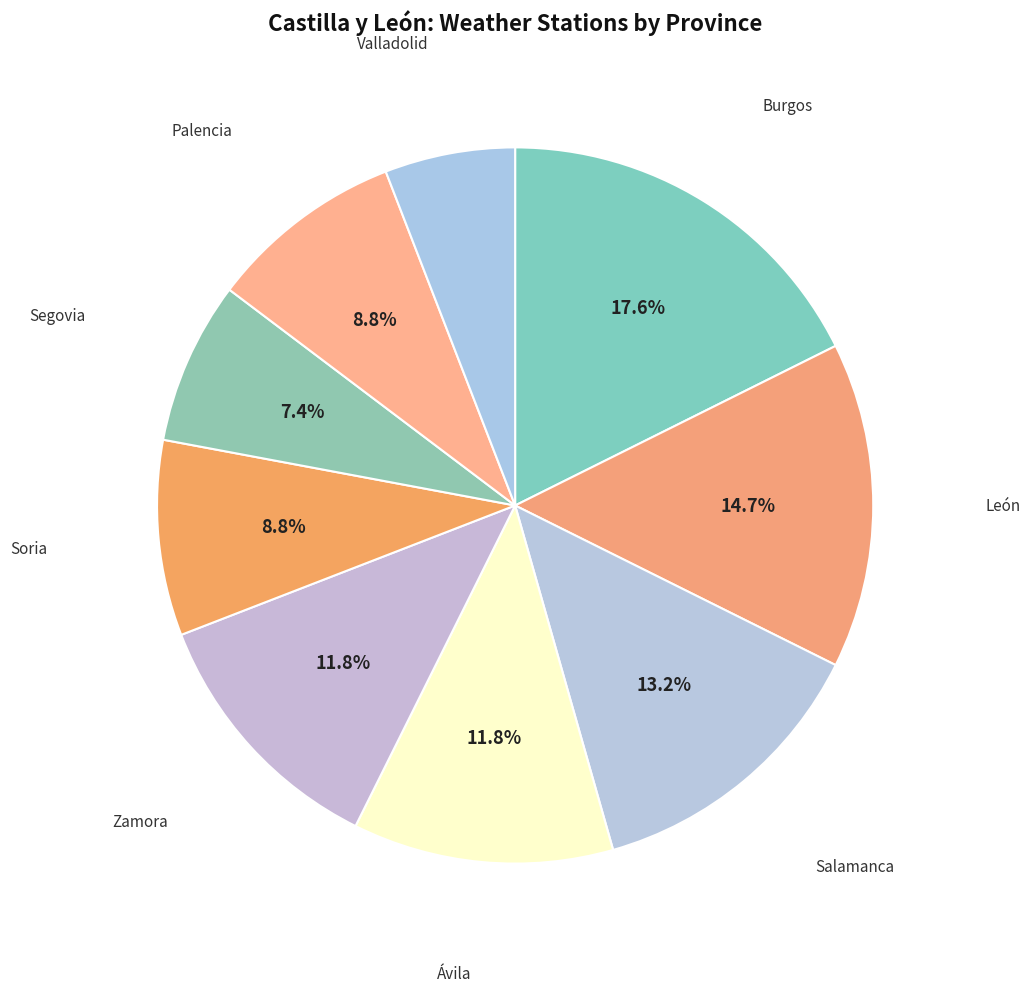

How many segments does this pie chart have?

9